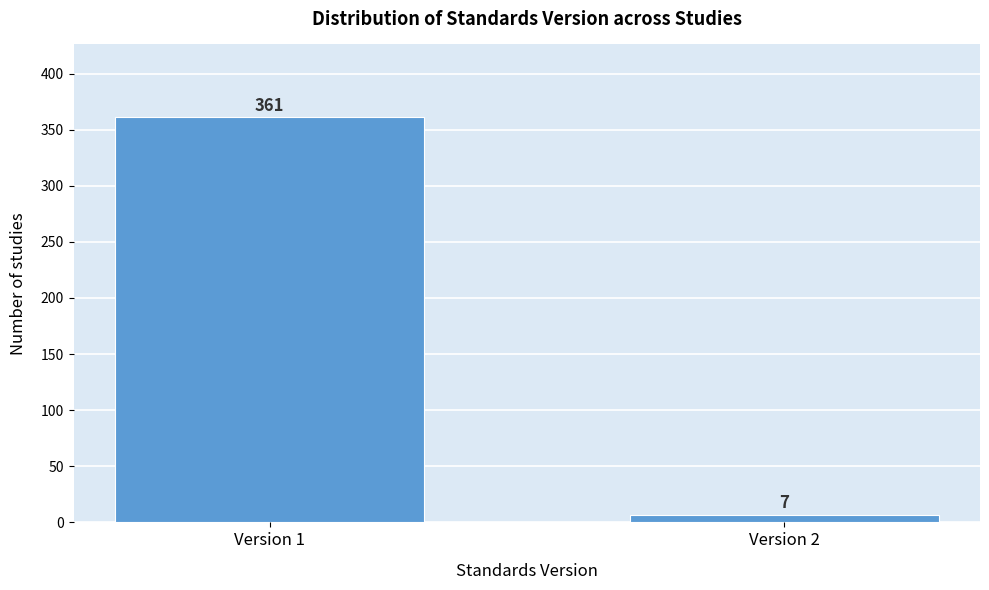

Reading left to right, what are all the values shown in this chart?

Version 1=361	Version 2=7